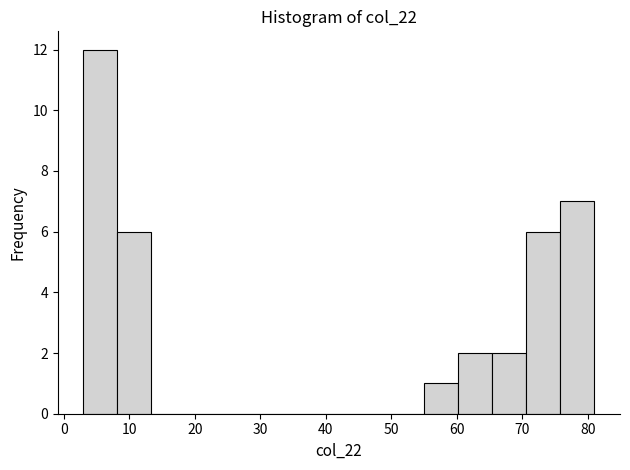

What is the height of the bar covering 70.6 to 75.8 on the x-axis? Neither the bar edges nor the heights are printed on the chart, so give them approximately, as read against the axes.

6